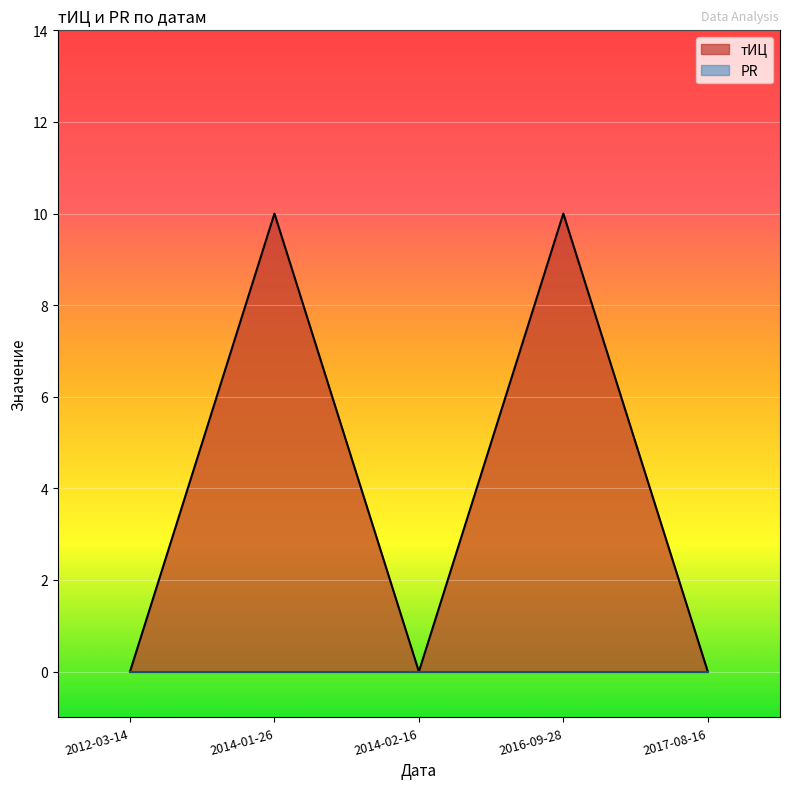

Reading left to right, extract all data points from this chart.

2012-03-14=0	2014-01-26=10	2014-02-16=0	2016-09-28=10	2017-08-16=0